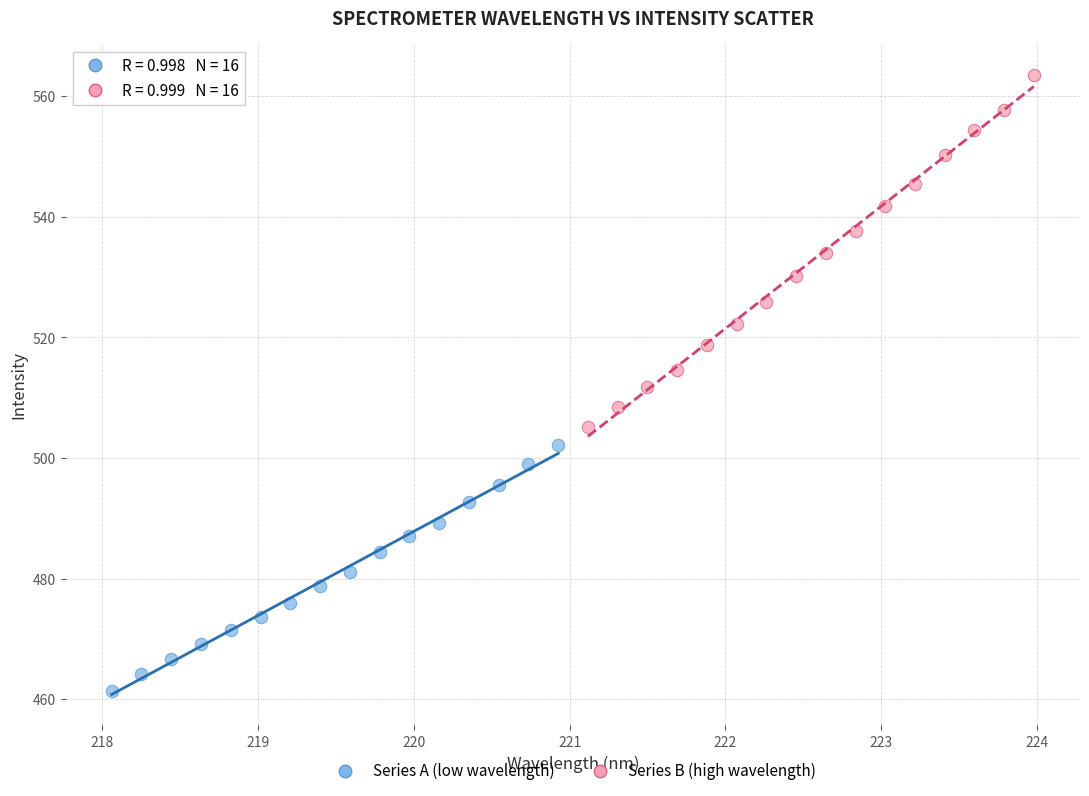

Which series has the largest Y range (max minus min)?

Series B (high wavelength)